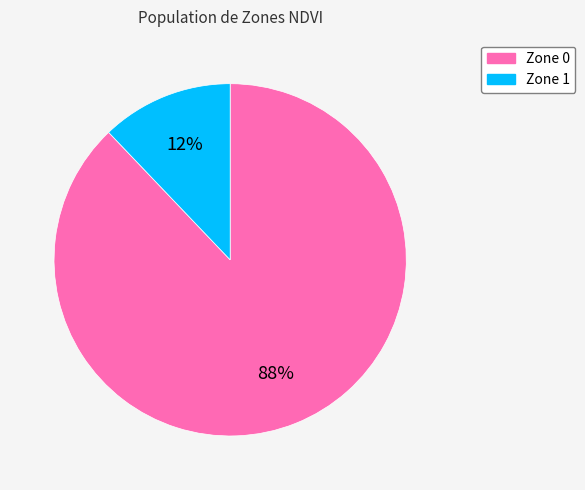

To the nearest percent, what portion does Zone 0 represent?

88%